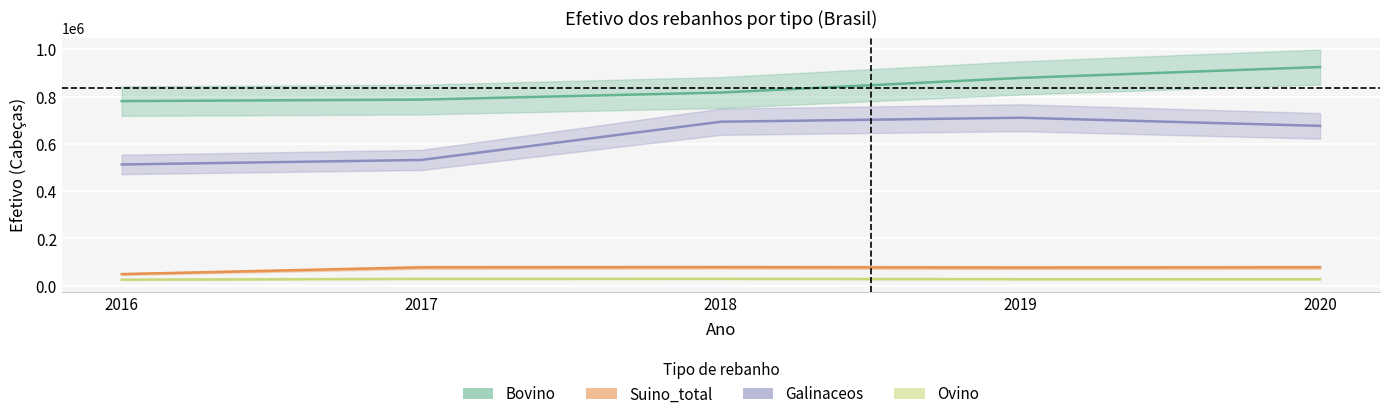

What is the sum of the Bovino values at 2018 and 2016?

1598075